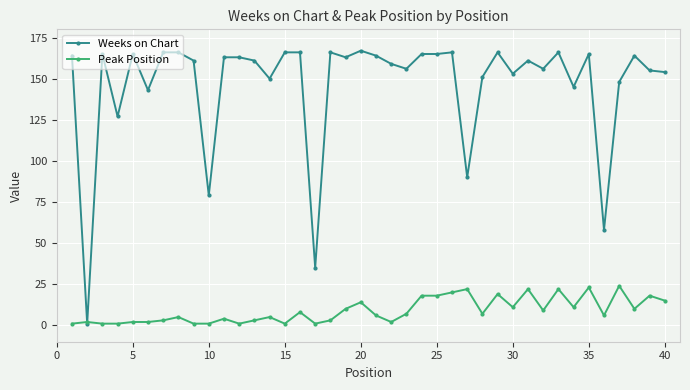

Which series has the widest spread of values?

Weeks on Chart